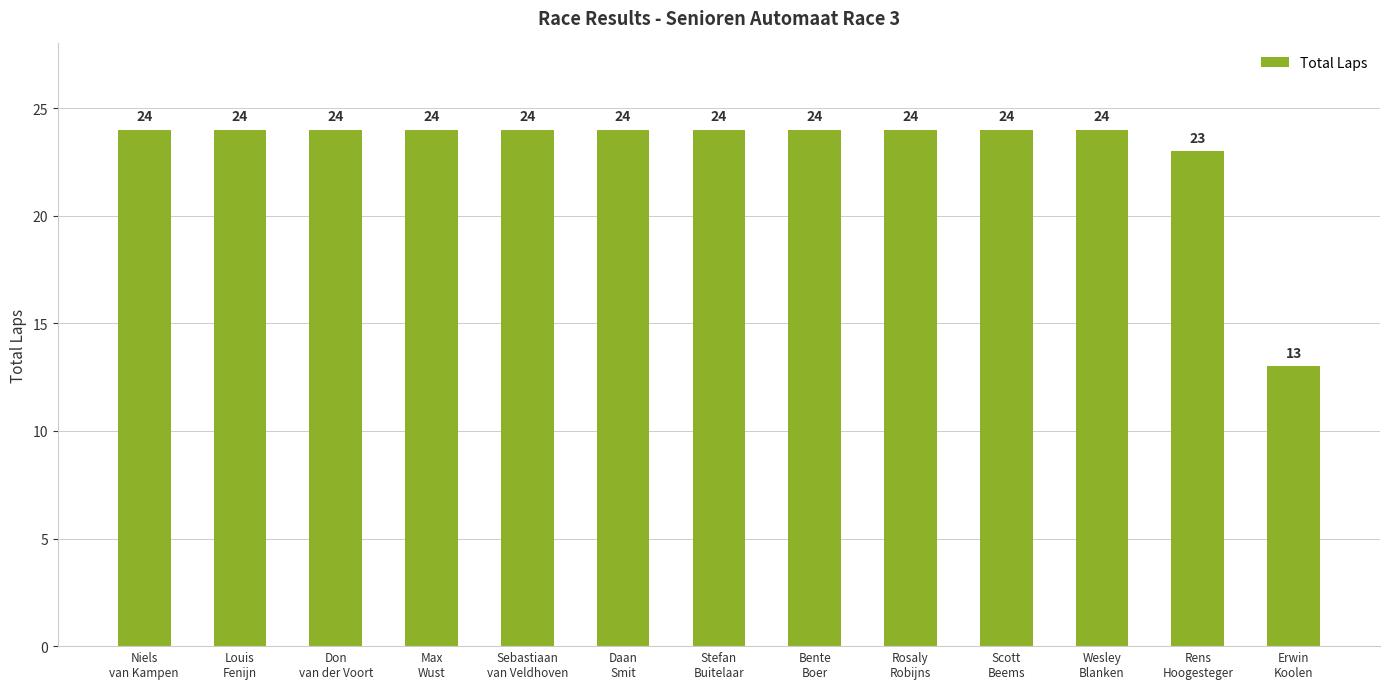

How many values are below 24?

2